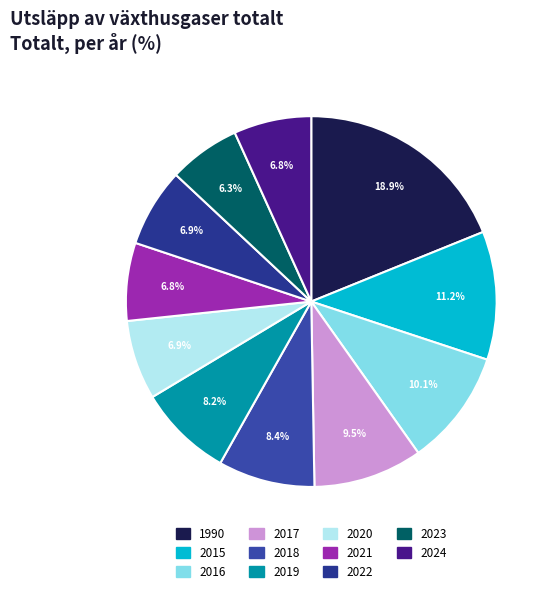

What is the smallest slice in the pie chart?

2023